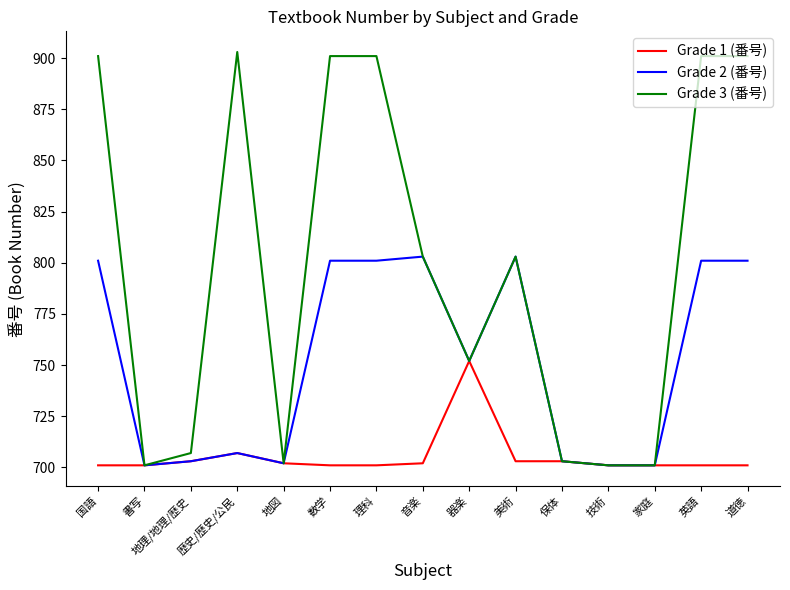

Is the value of Grade 1 (番号) at 理科 greater than the value of Grade 2 (番号) at 理科?

No